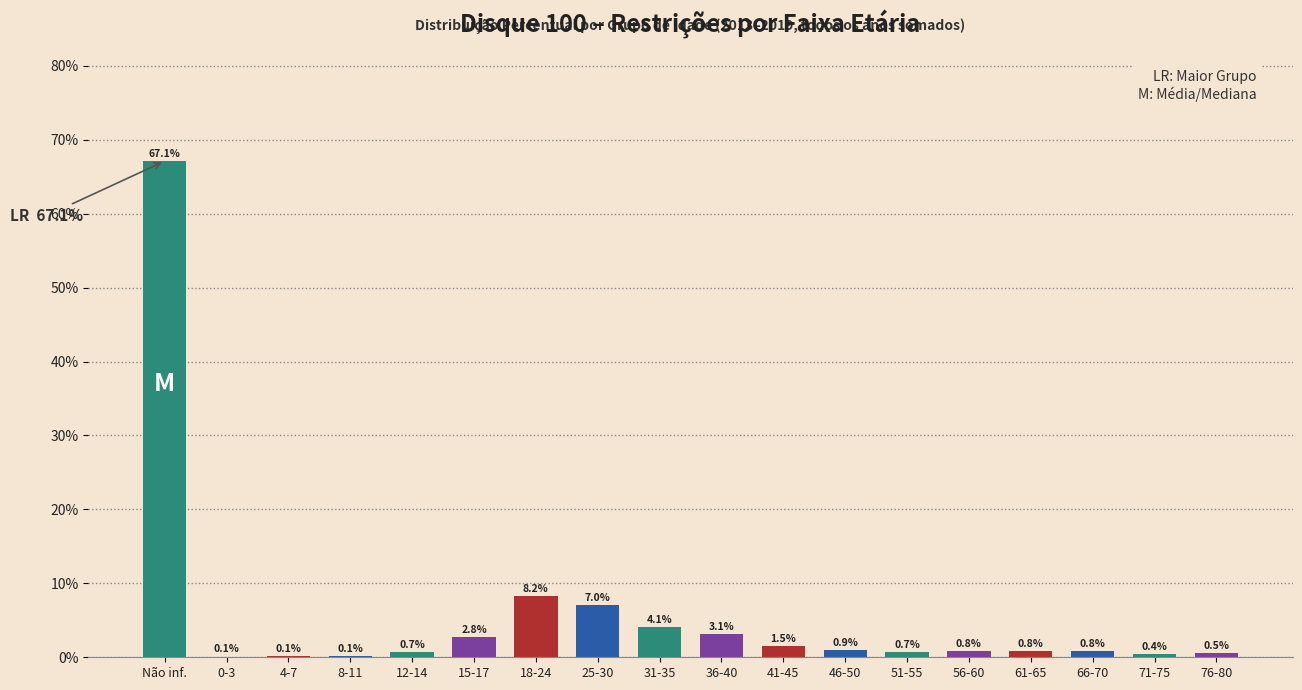

What is the sum of the values at 12-14 and 8-11?

0.8